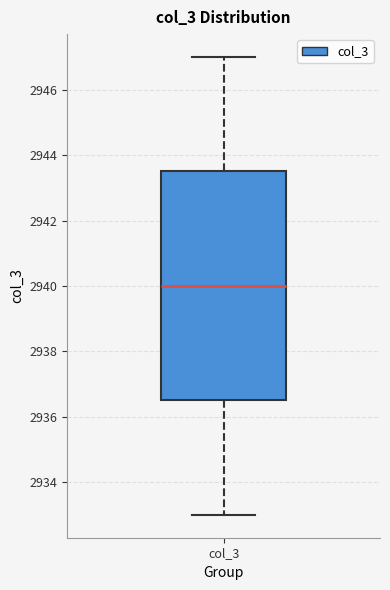

Where does the upper whisker of the box for col_3 end on the y-axis? The values are not printed on the chart, so give them approximately, as read against the axis.

2947.0